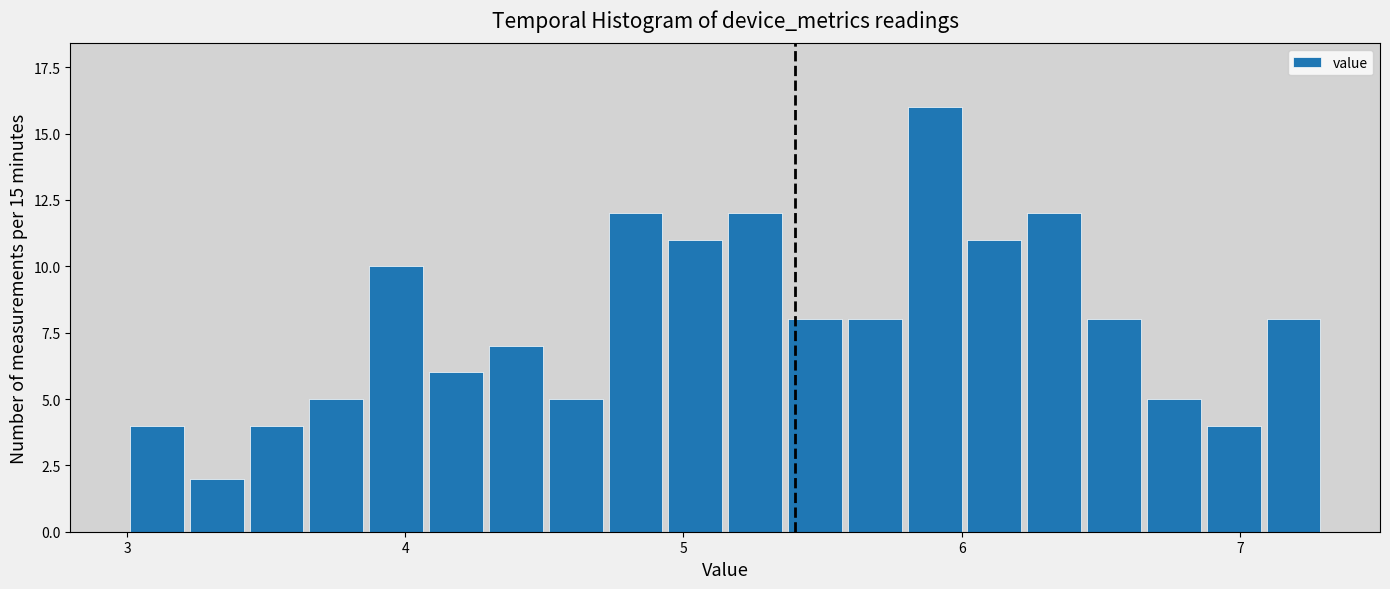

Read against the x-axis, roughly where is the centre of the tallest bar?

5.9